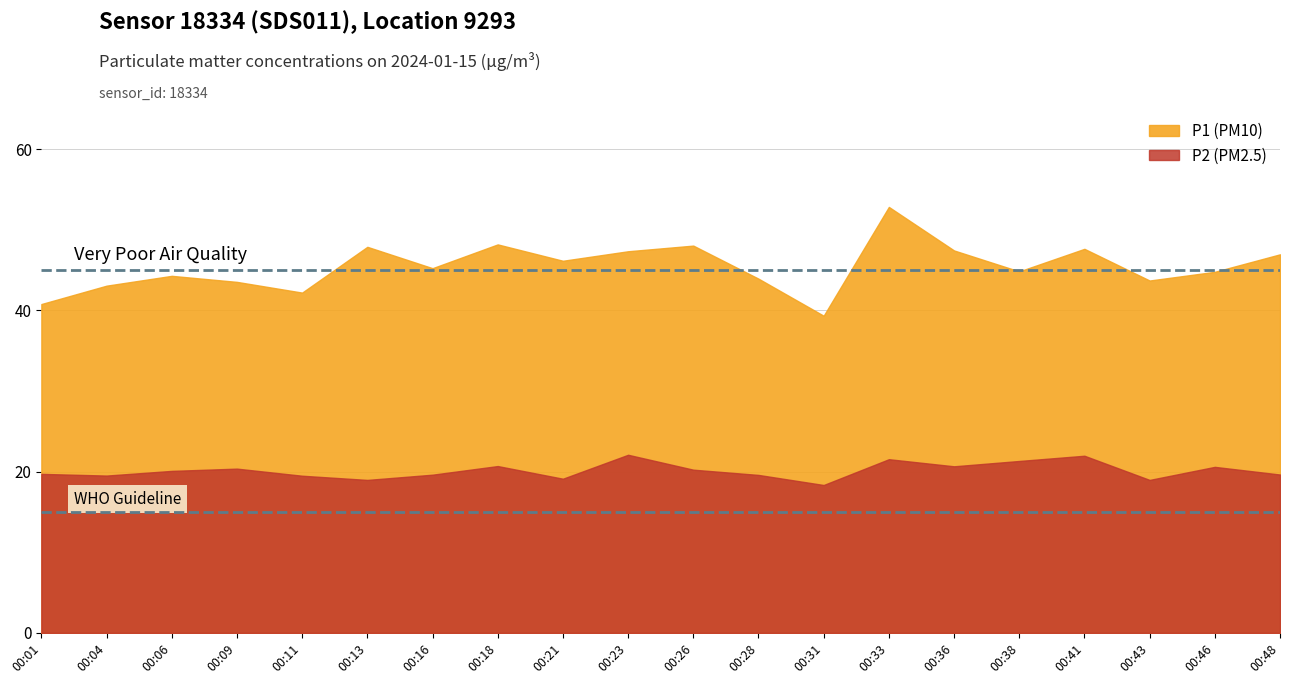

Rank the series by their maximum value, from highest to lowest.

P1, P2